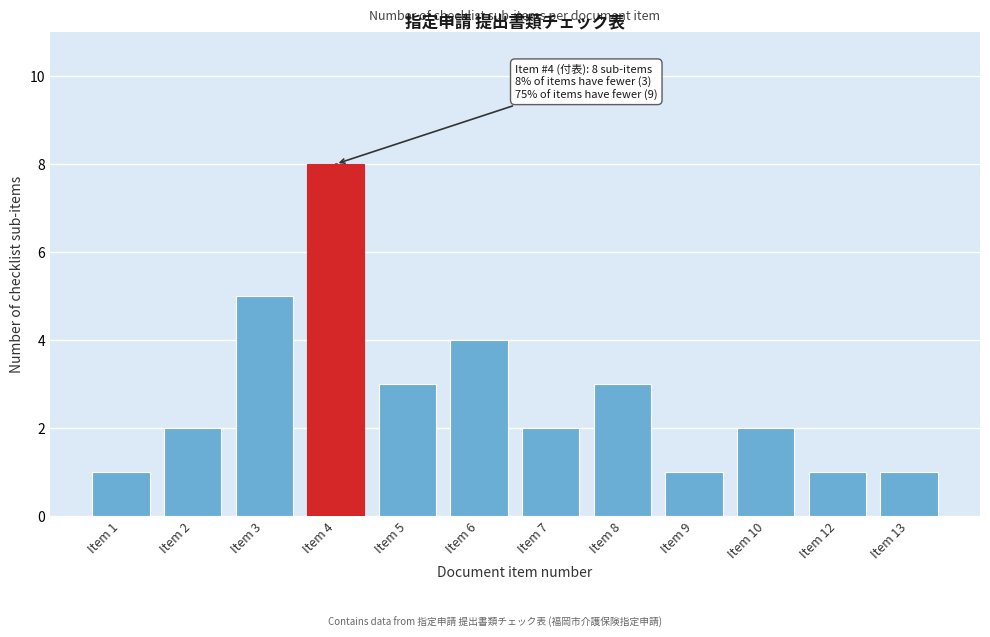

Reading right to left, extract all data points from this chart.

1	1	2	1	3	2	4	3	8	5	2	1